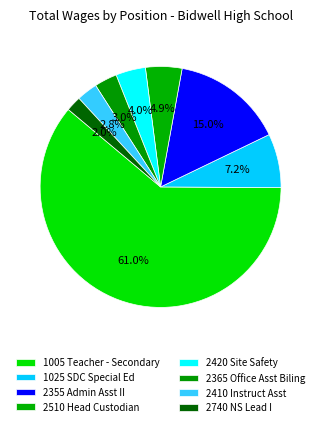

To the nearest percent, what is the difference between the largest and smallest slice percentages?

59%